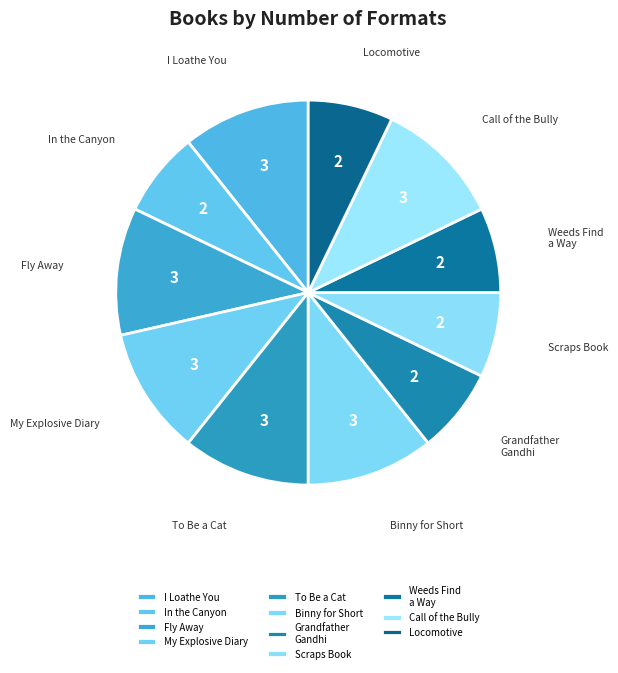

Count the number of slices in the pie.

11